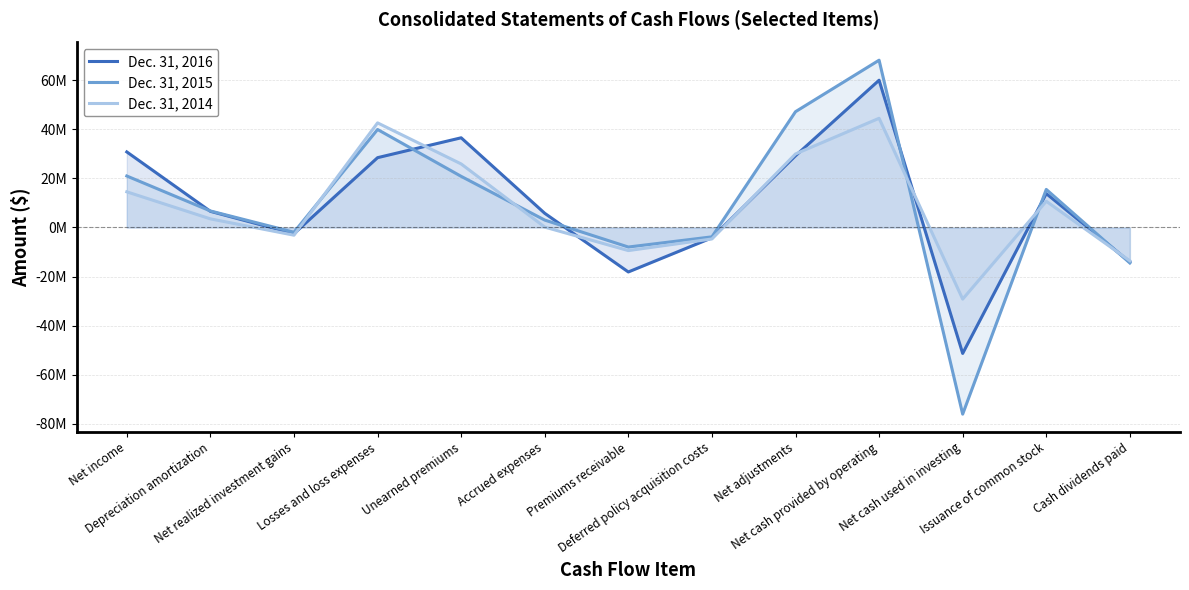

How many interior local peaks does the Dec. 31, 2016 series have?

3